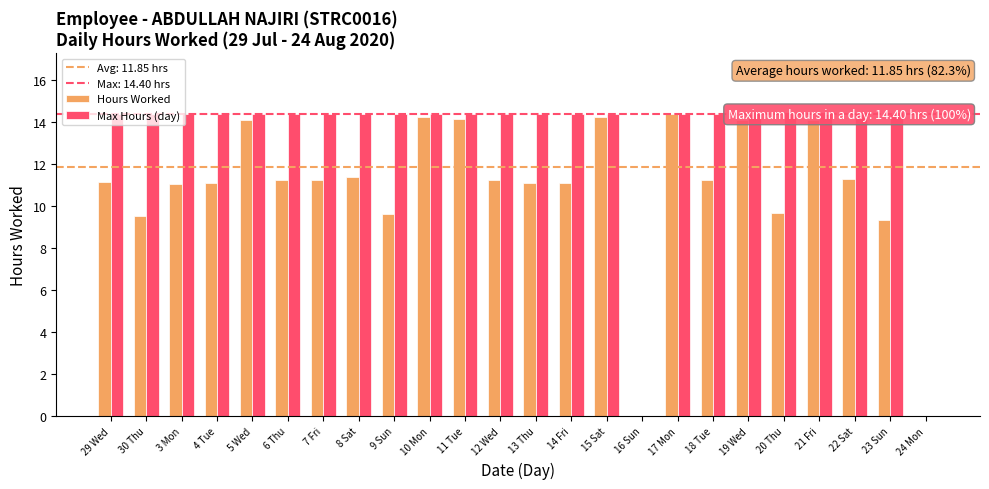

Rank the series by their average value, from lowest to highest.

Hours Worked, Max Hours (day)